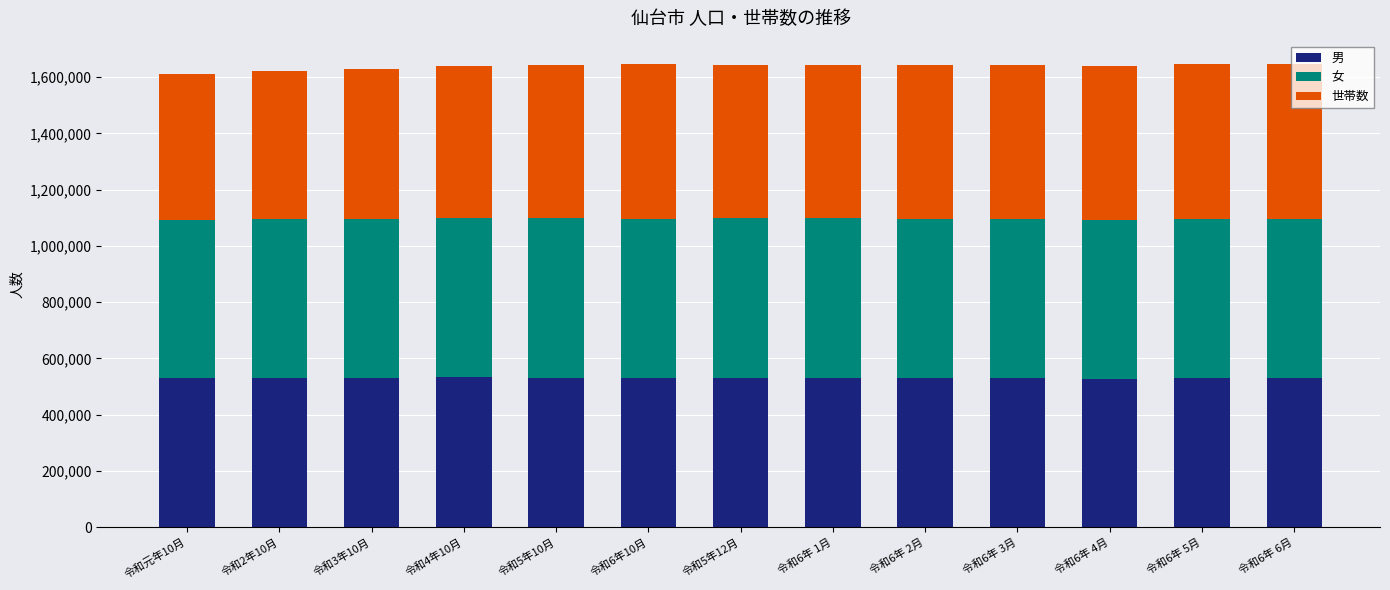

The value of 男 at 令和3年10月 is 839453. True or false?

False